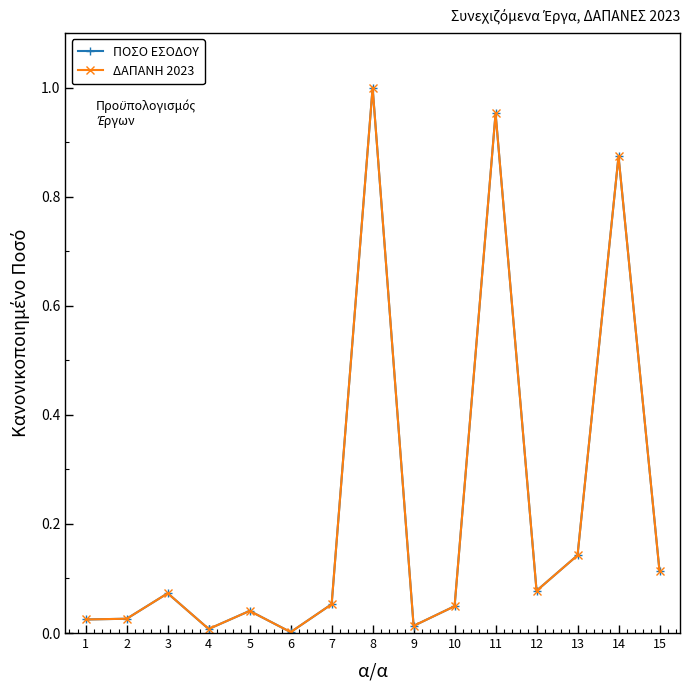

What is the sum of the ΠΟΣΟ ΕΣΟΔΟΥ values at 12 and 3?

0.2